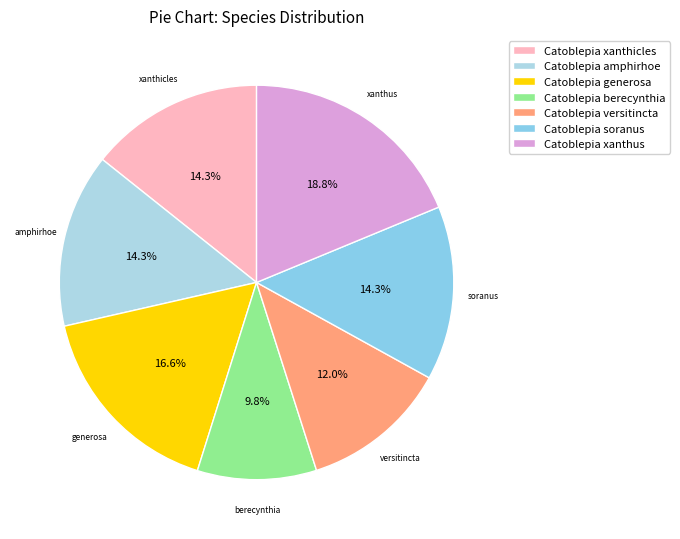

To the nearest percent, what is the combined percentage of Catoblepia xanthicles and Catoblepia xanthus?

33%